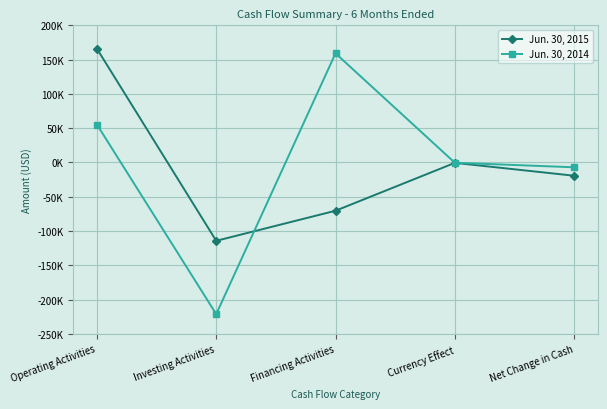

What are all the series names shown in the legend?

Jun. 30, 2015, Jun. 30, 2014